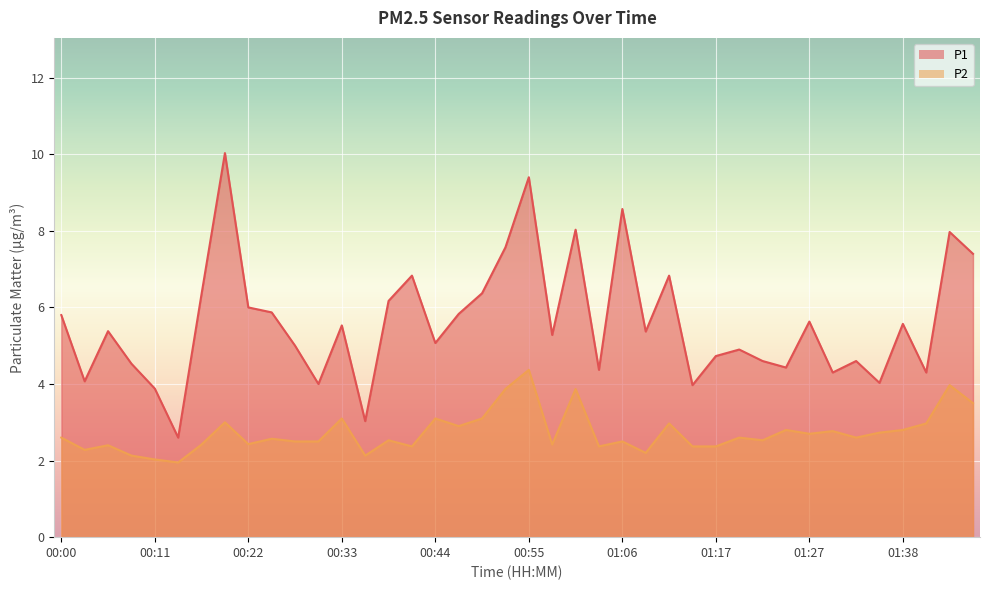

Where is the first local minimum for P1?

00:03